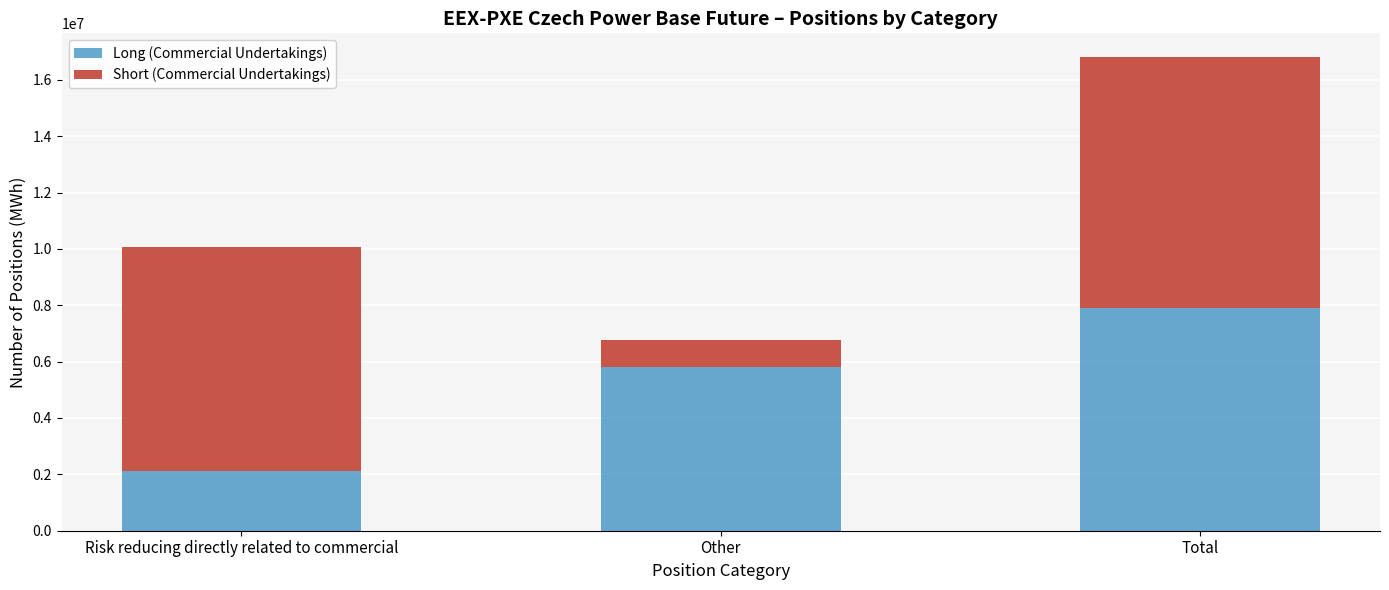

At which category is the sum across all series the highest?

Total